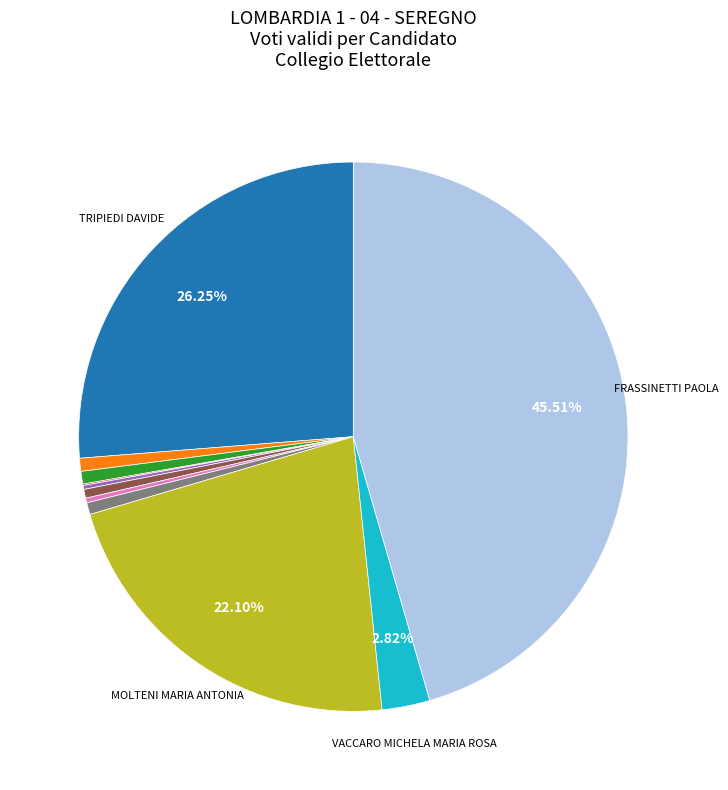

Does any single category account for the majority?

No